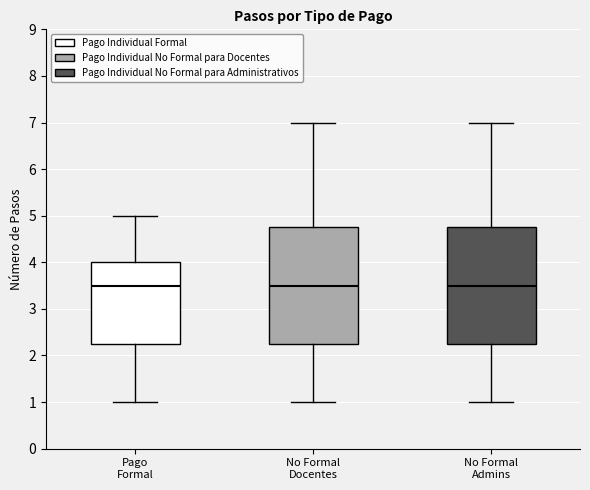

Where does the lower whisker of the box for No Formal Docentes end on the y-axis? The values are not printed on the chart, so give them approximately, as read against the axis.

1.0